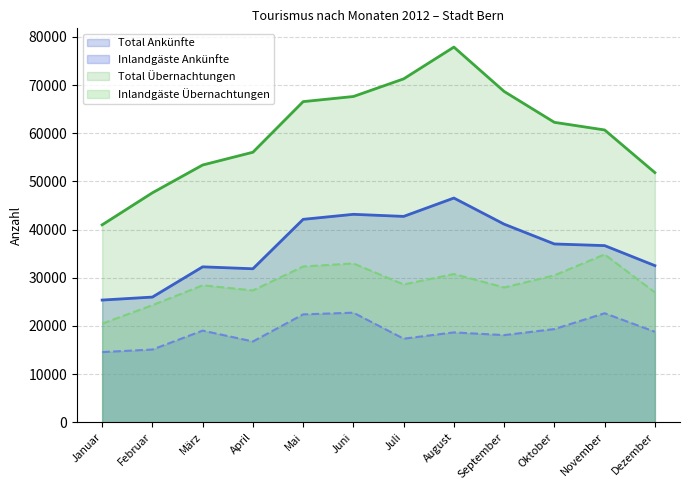

List the series in order of their overall mean, highest first.

Total Übernachtungen, Total Ankünfte, Inlandgäste Übernachtungen, Inlandgäste Ankünfte